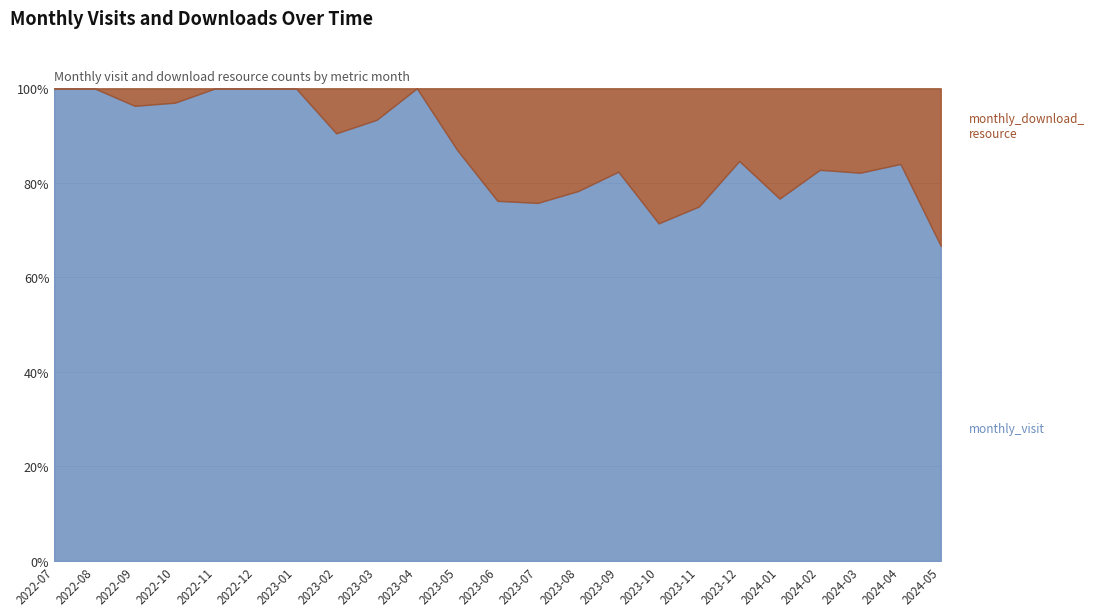

Is the value of monthly_download_resource at 2022-07 greater than the value of monthly_visit at 2023-01?

No